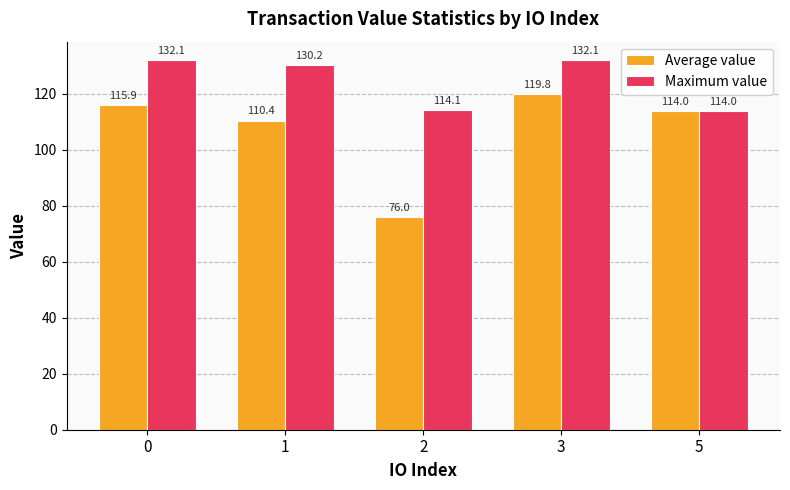

Reading right to left, list all the values displayed in this chart.

Average value: 5=114.0	3=119.8	2=76.0	1=110.4	0=115.9
Maximum value: 5=114.0	3=132.1	2=114.1	1=130.2	0=132.1